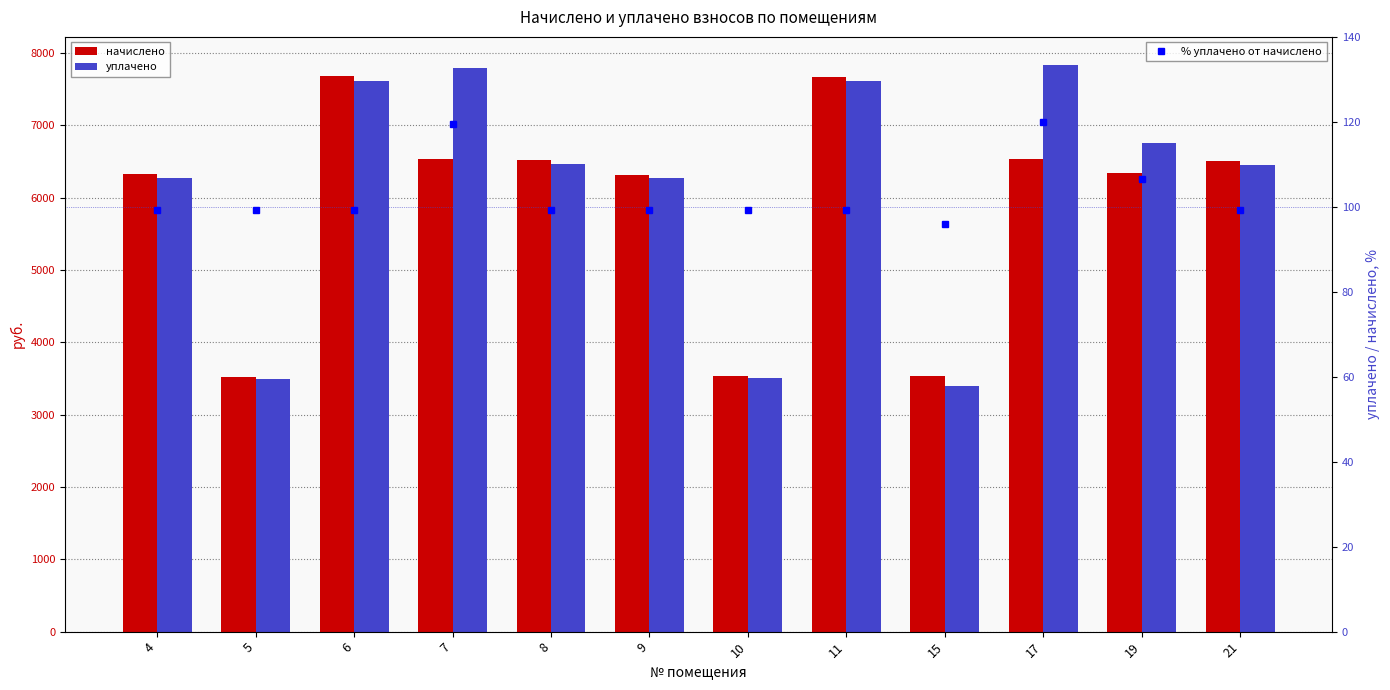

Are the bars horizontal?

No